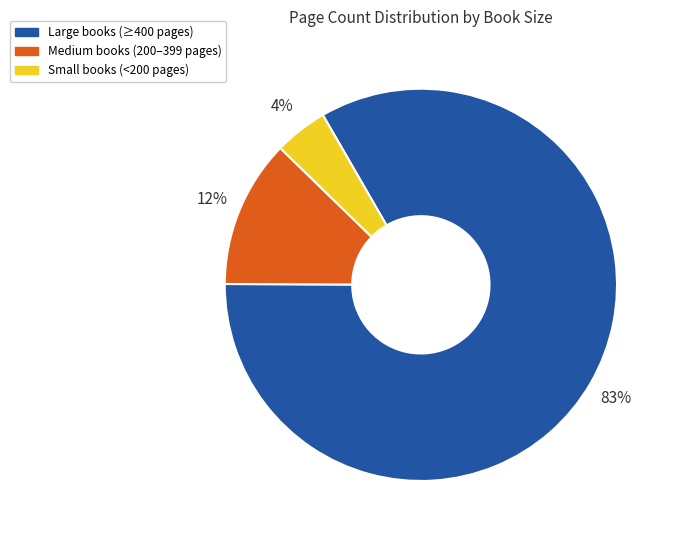

Do Large books (≥400 pages) and Small books (<200 pages) together represent more than half of the pie?

Yes